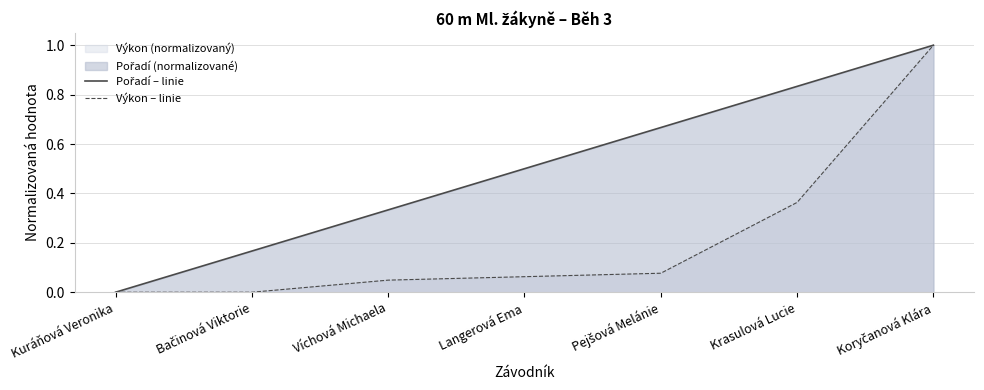

The Pořadí – linie series shows 0.0 at Kuráňová Veronika. True or false?

True